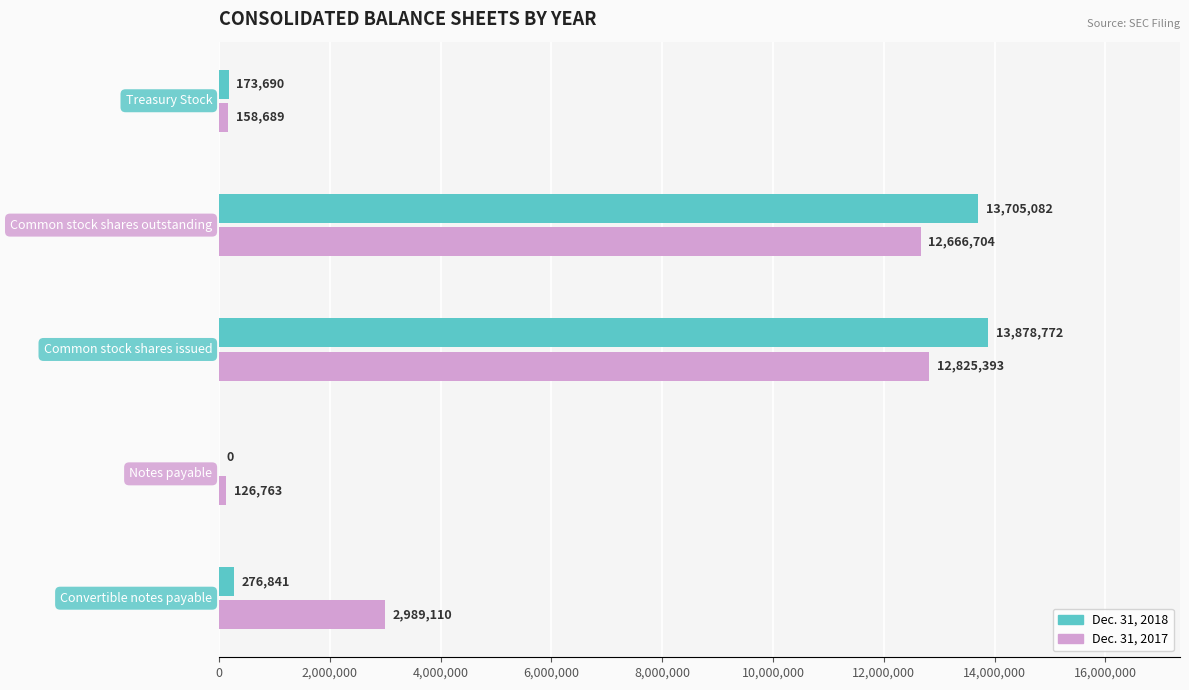

What is the maximum value shown in the chart?

13878772